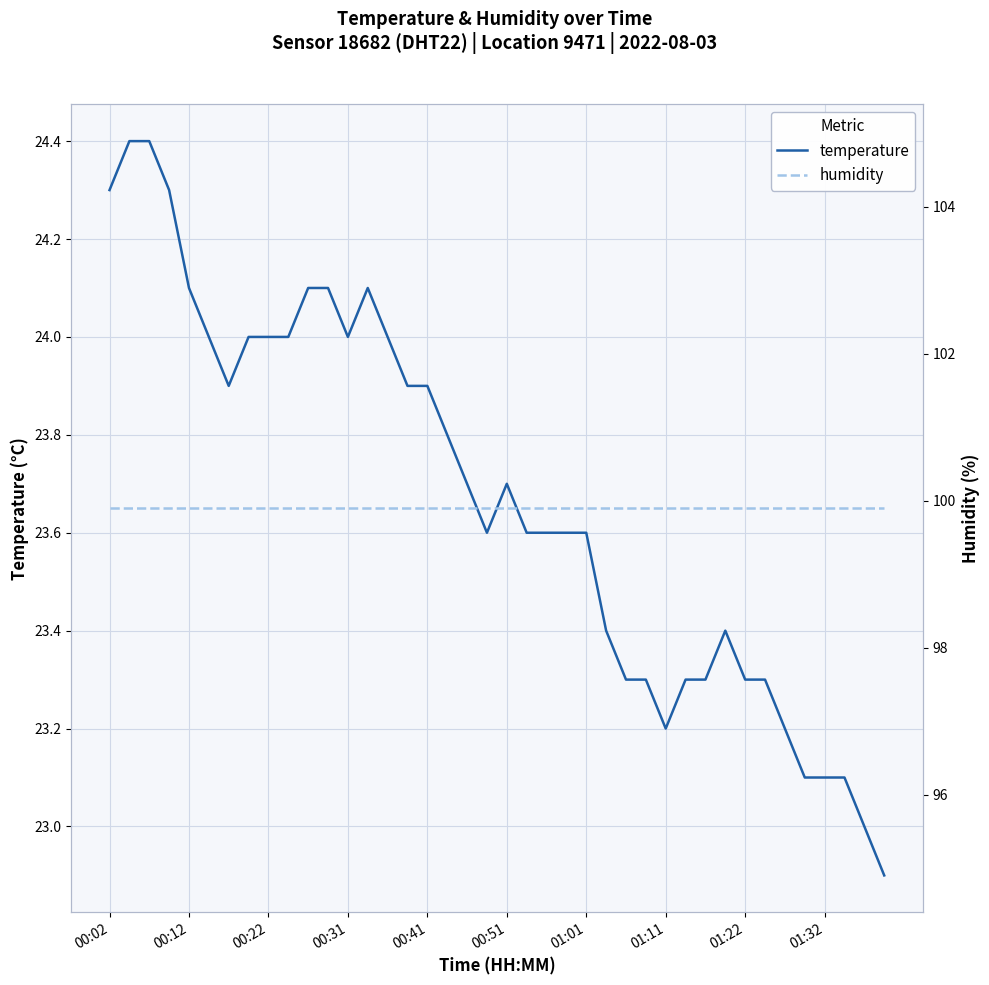

How many data points in temperature are less than 23?

1